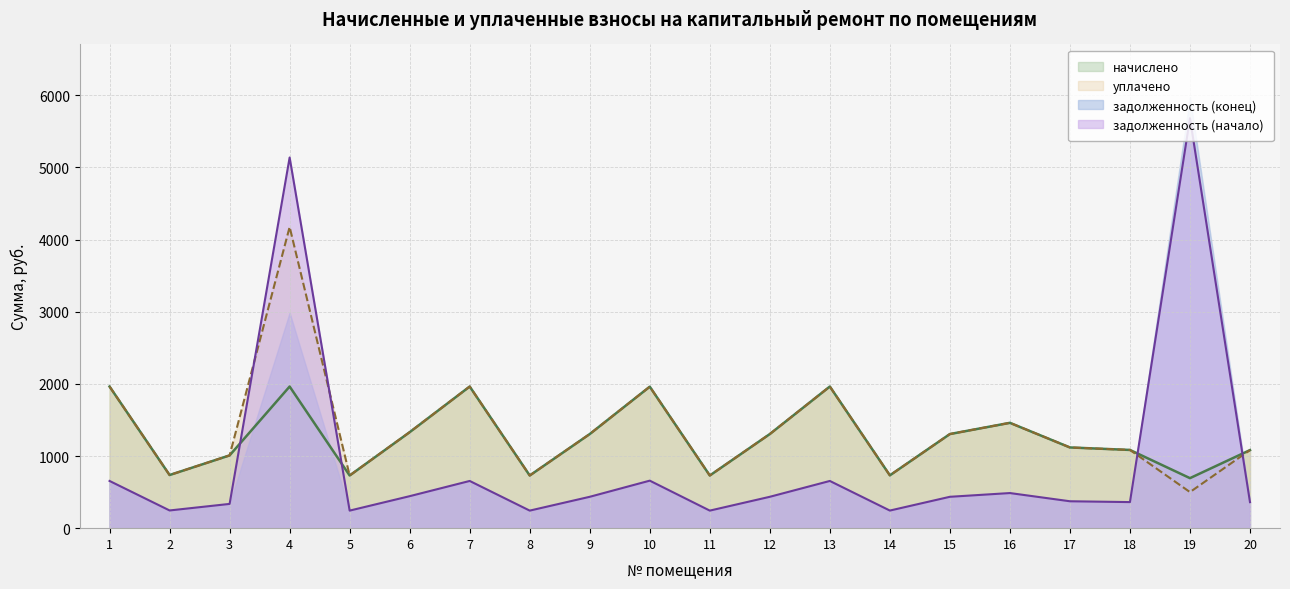

Which series changed the most between 3 and 9?

начислено